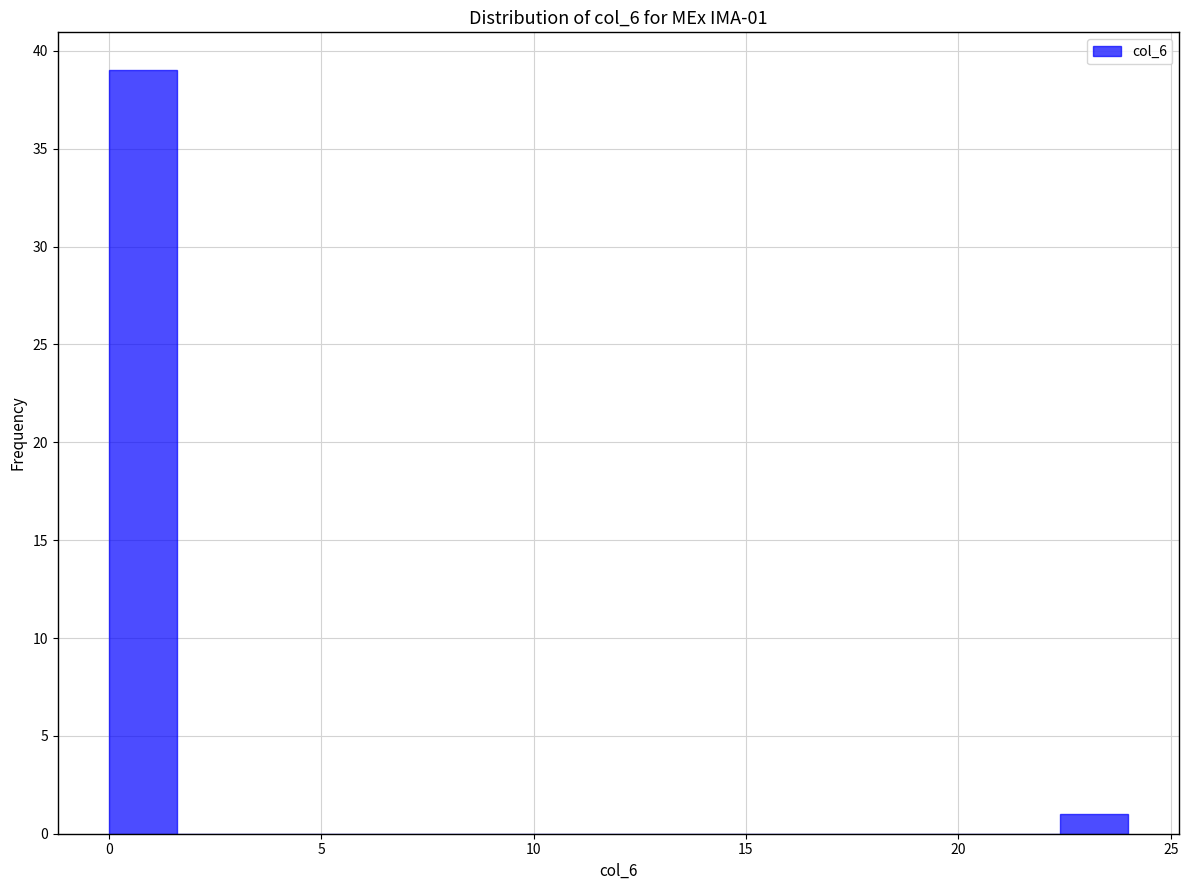

Read against the x-axis, roughly where is the centre of the tallest bar?

1.0